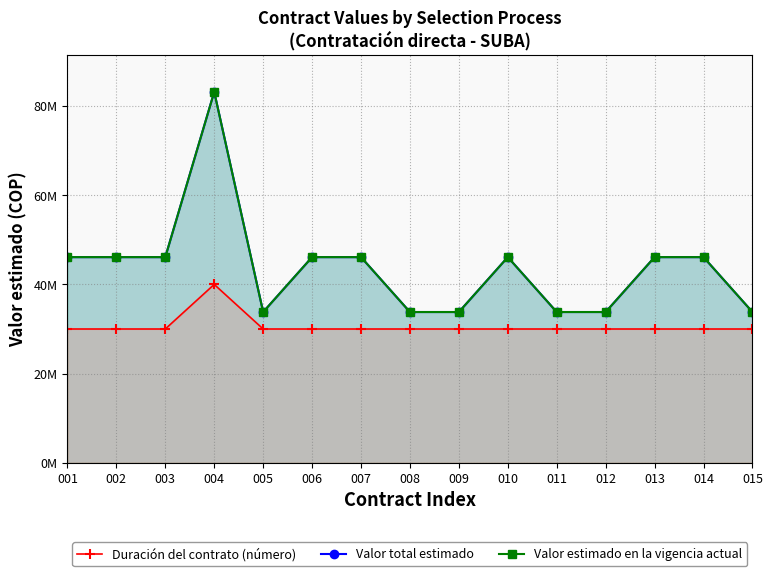

What is the value of the Duración del contrato (número) point at the 11th from the left?

30000000